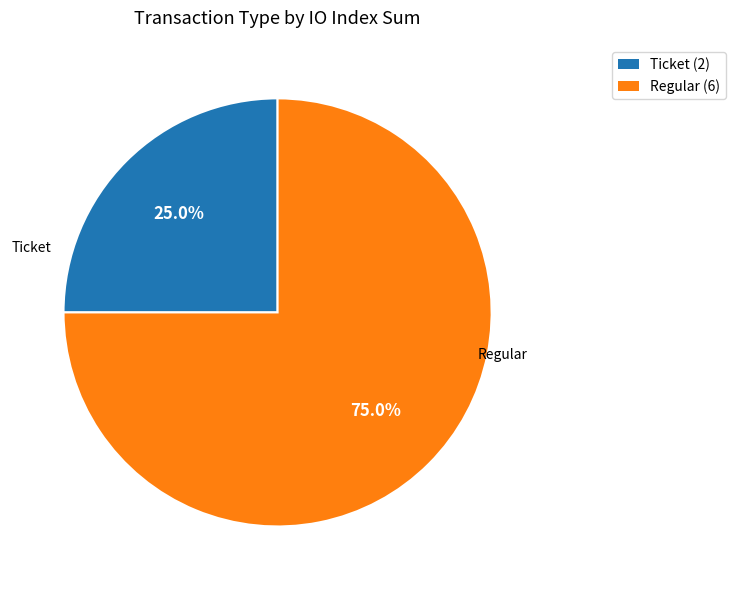

Rank the categories by value from lowest to highest.

Ticket, Regular